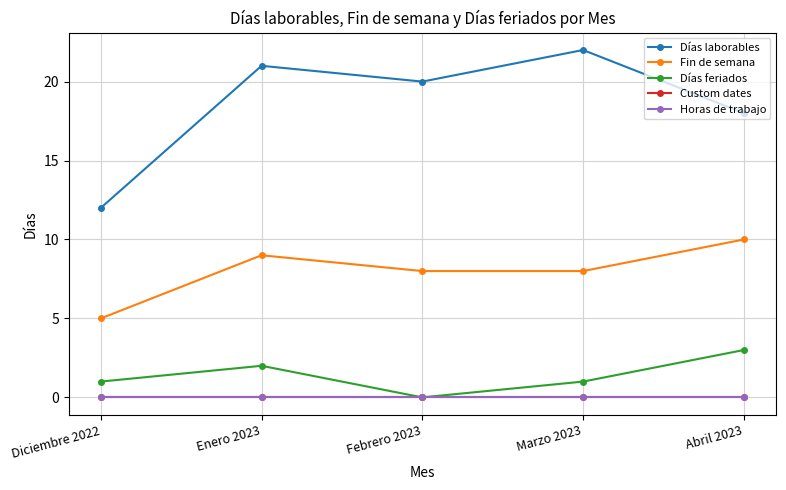

Reading right to left, what are all the values shown in this chart?

Días laborables: Abril 2023=18	Marzo 2023=22	Febrero 2023=20	Enero 2023=21	Diciembre 2022=12
Fin de semana: Abril 2023=10	Marzo 2023=8	Febrero 2023=8	Enero 2023=9	Diciembre 2022=5
Días feriados: Abril 2023=3	Marzo 2023=1	Febrero 2023=0	Enero 2023=2	Diciembre 2022=1
Custom dates: Abril 2023=0	Marzo 2023=0	Febrero 2023=0	Enero 2023=0	Diciembre 2022=0
Horas de trabajo: Abril 2023=0	Marzo 2023=0	Febrero 2023=0	Enero 2023=0	Diciembre 2022=0